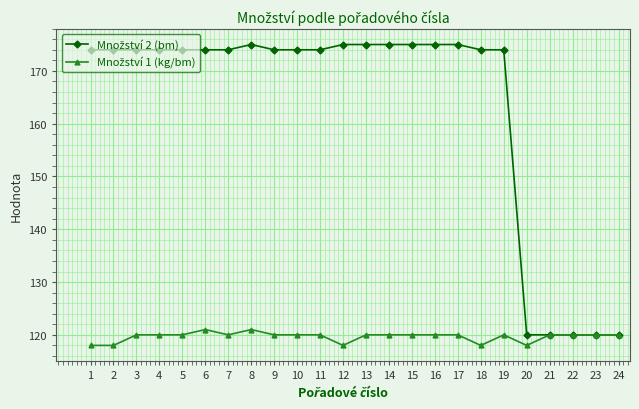

Rank the series by their maximum value, from highest to lowest.

Množství 2 (bm), Množství 1 (kg/bm)